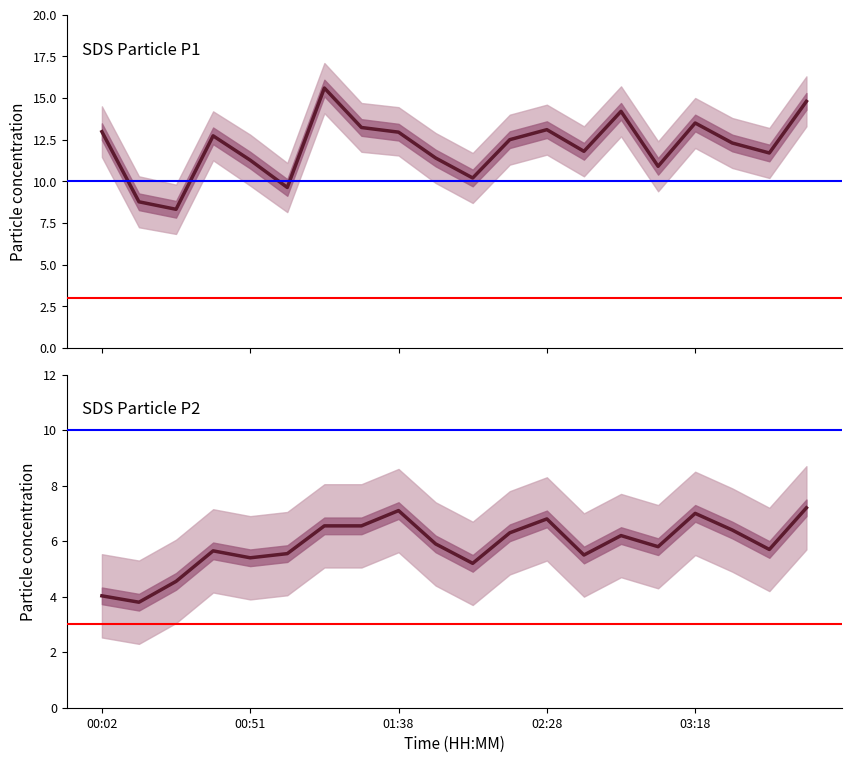

What are all the series names shown in the legend?

SDS_P1, SDS_P2